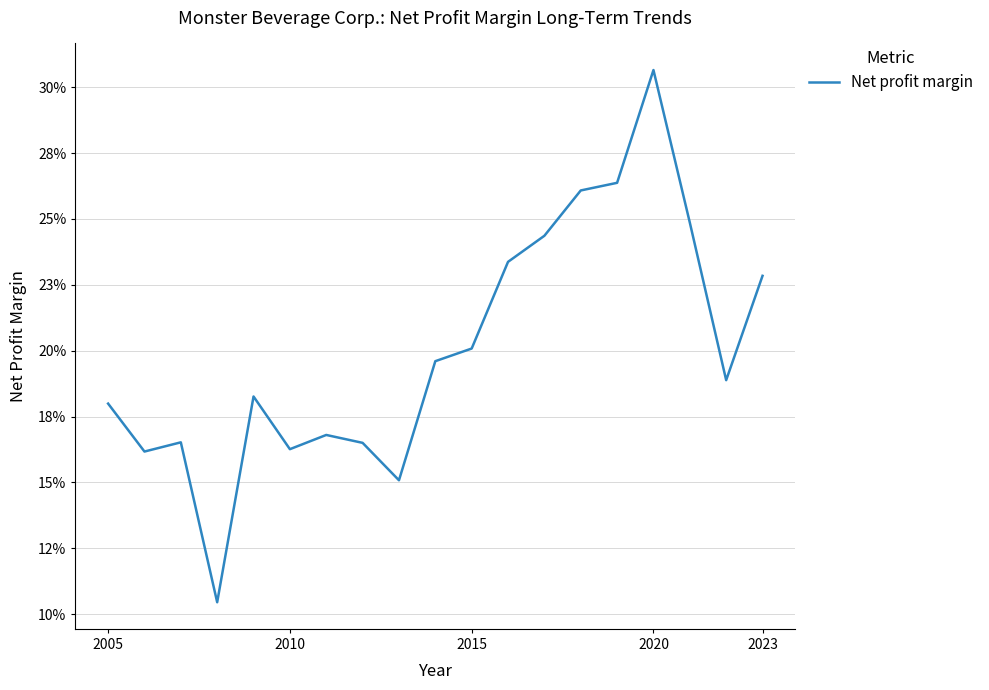

True or false: there are more than 0 points higher than both neighbors.

True